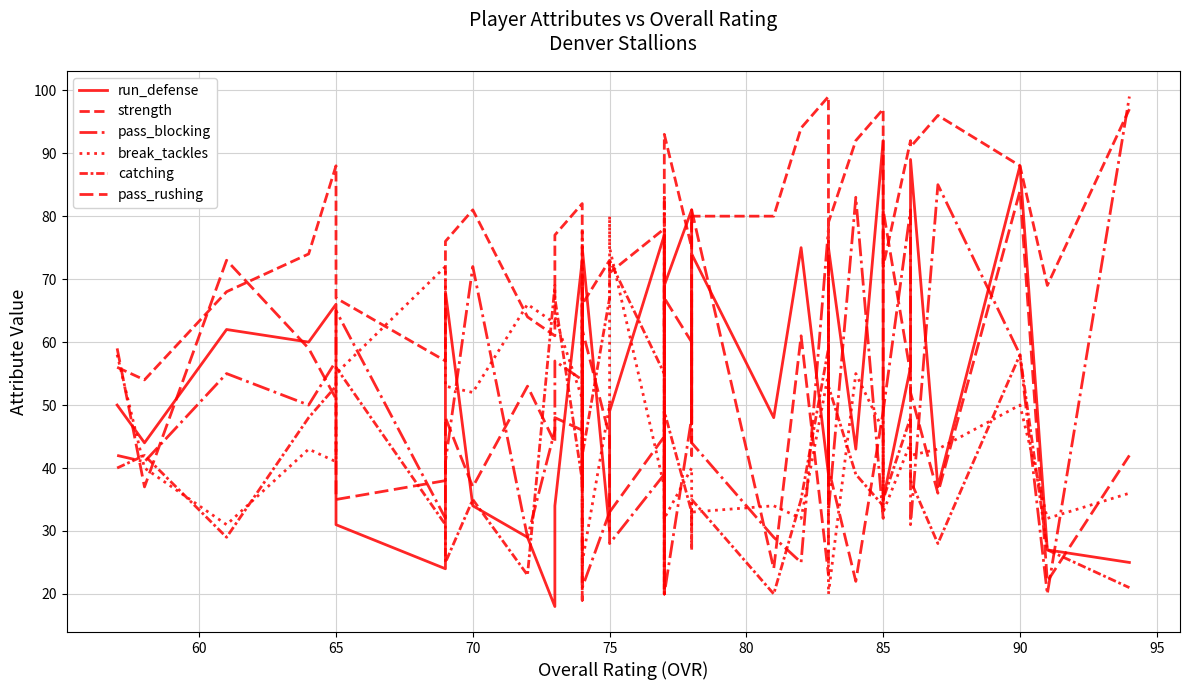

What is the difference between the second highest and second lowest values in the run_defense series?

69